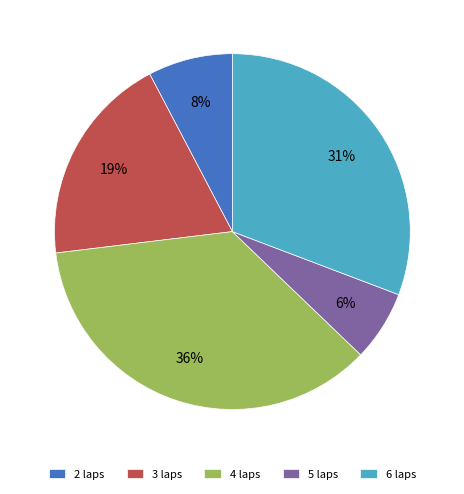

To the nearest percent, what portion does 4 laps represent?

36%